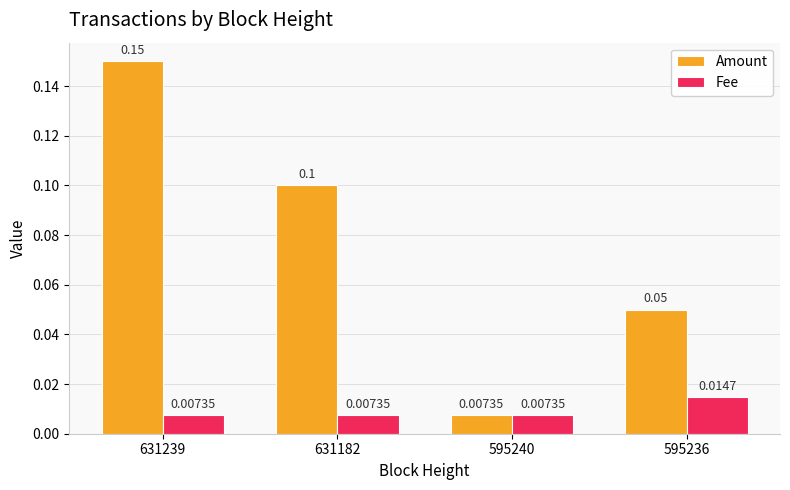

List the series in order of their peak value, lowest first.

Fee, Amount